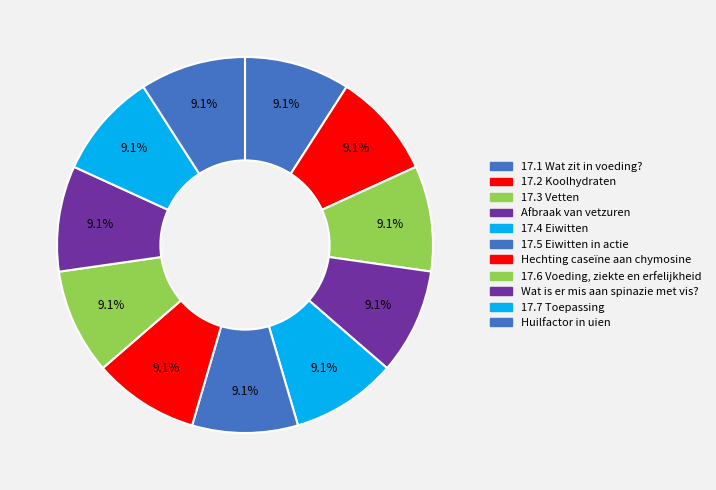

The Huilfactor in uien slice represents 20% of the pie. True or false?

False